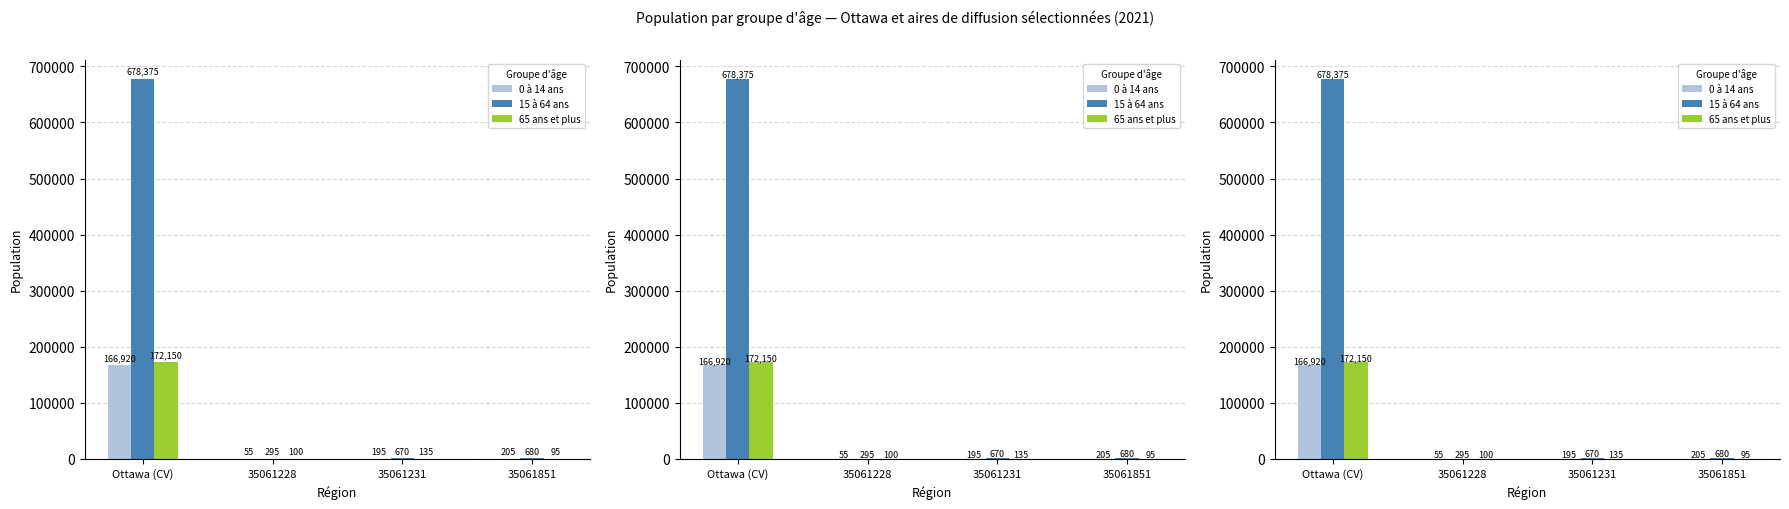

How many bars are there in total?

12